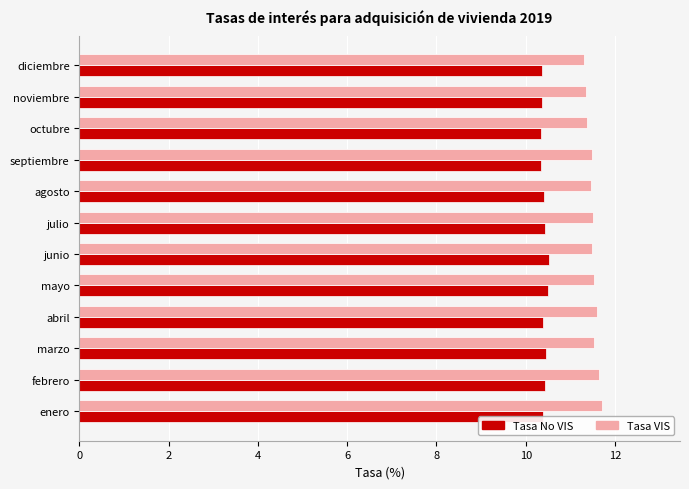

Is the value of Tasa No VIS at septiembre greater than the value of Tasa VIS at agosto?

No